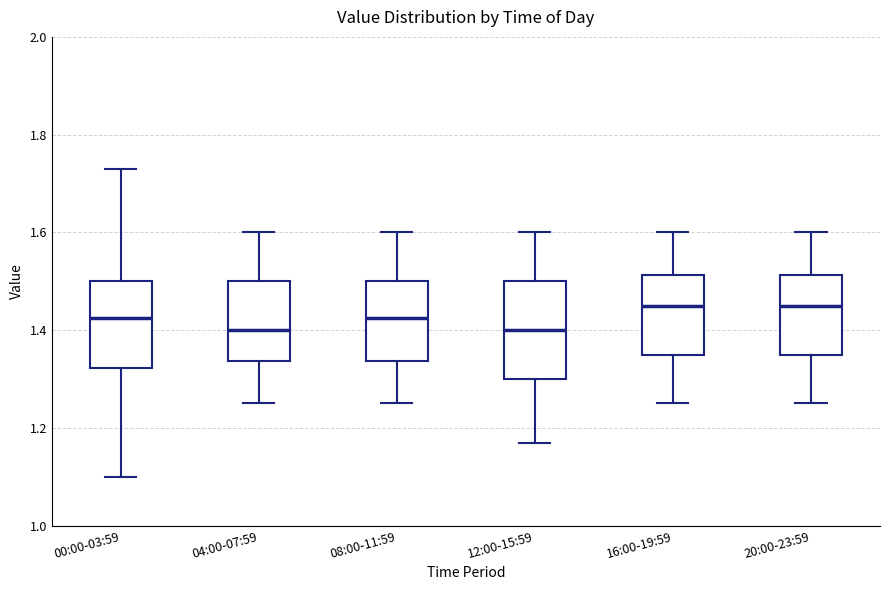

Which box is the tallest, from its lower edge to its upper edge?

12:00-15:59